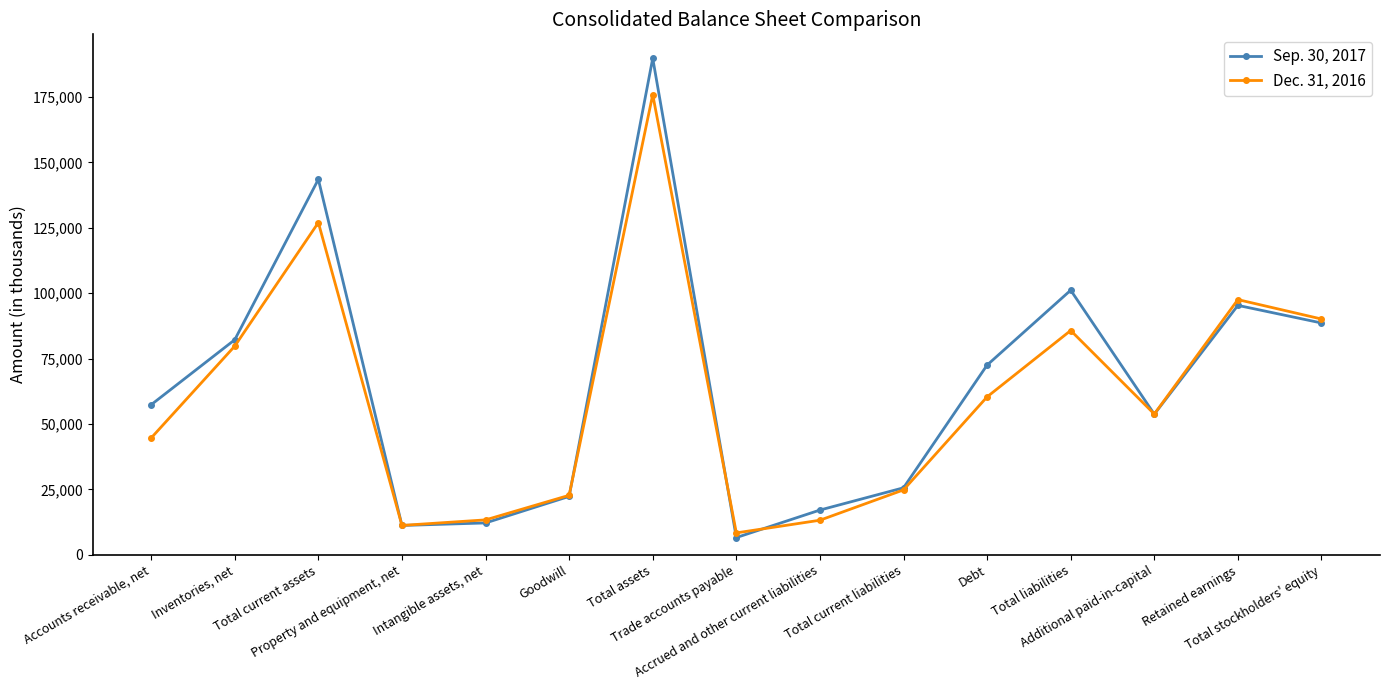

Which series changed the most between Trade accounts payable and Total liabilities?

Sep. 30, 2017